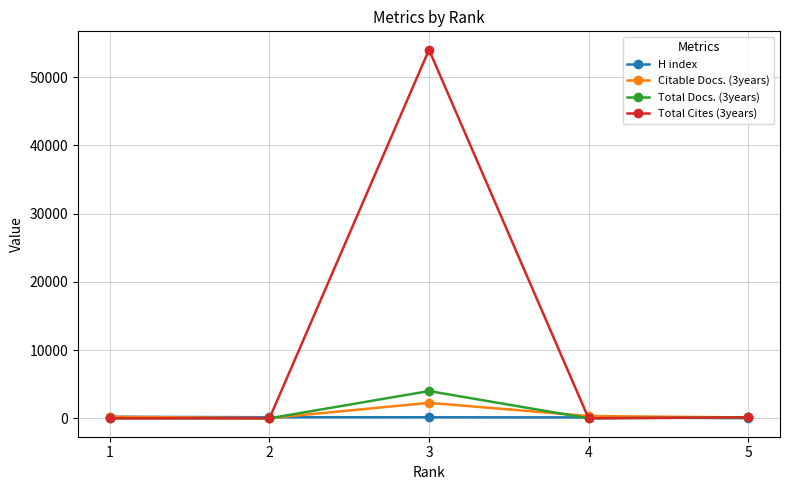

Which series has the largest total across all categories?

Total Cites (3years)